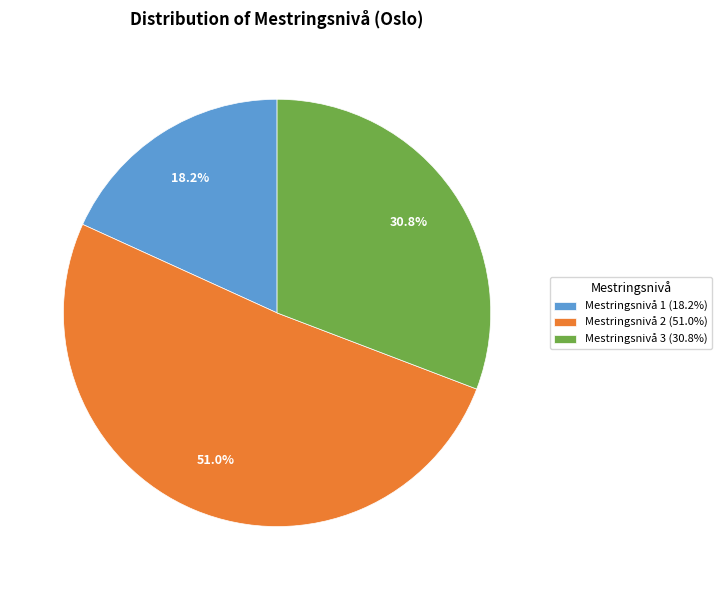

How many segments does this pie chart have?

3